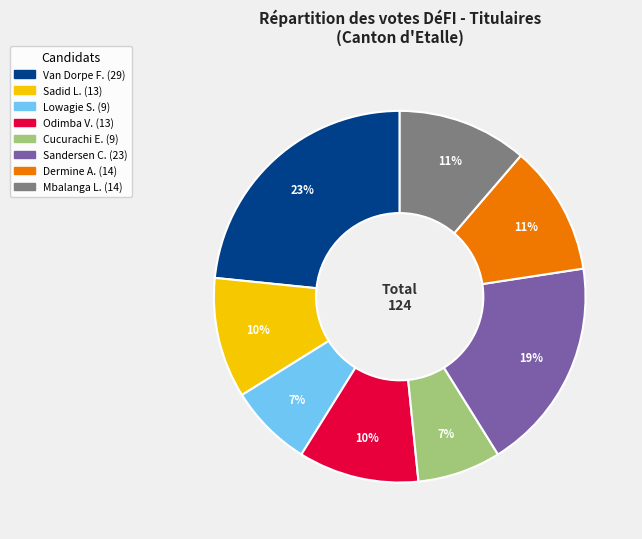

Is there a majority slice in this chart?

No